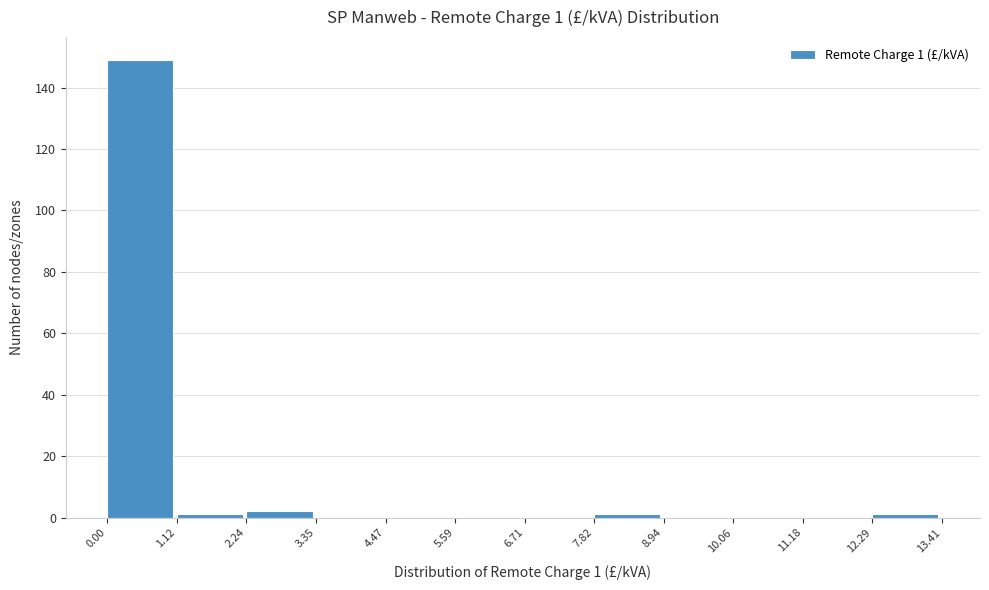

Over which range of the x-axis is the bar tallest?

0.00 to 1.12